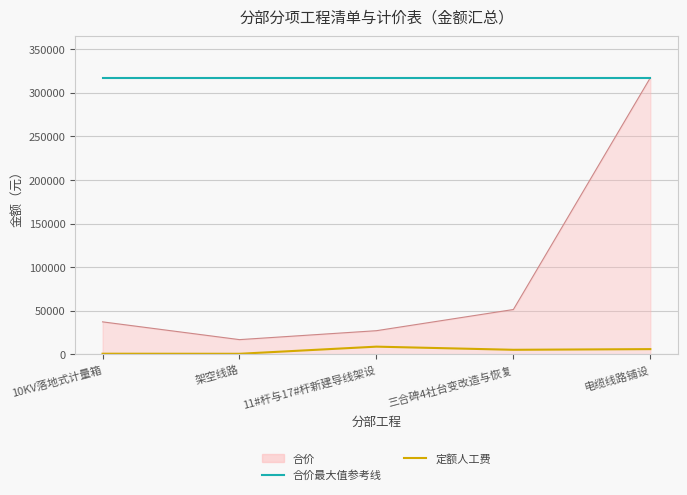

Rank the series by their average value, from highest to lowest.

合价最大值参考线, 合价, 定额人工费